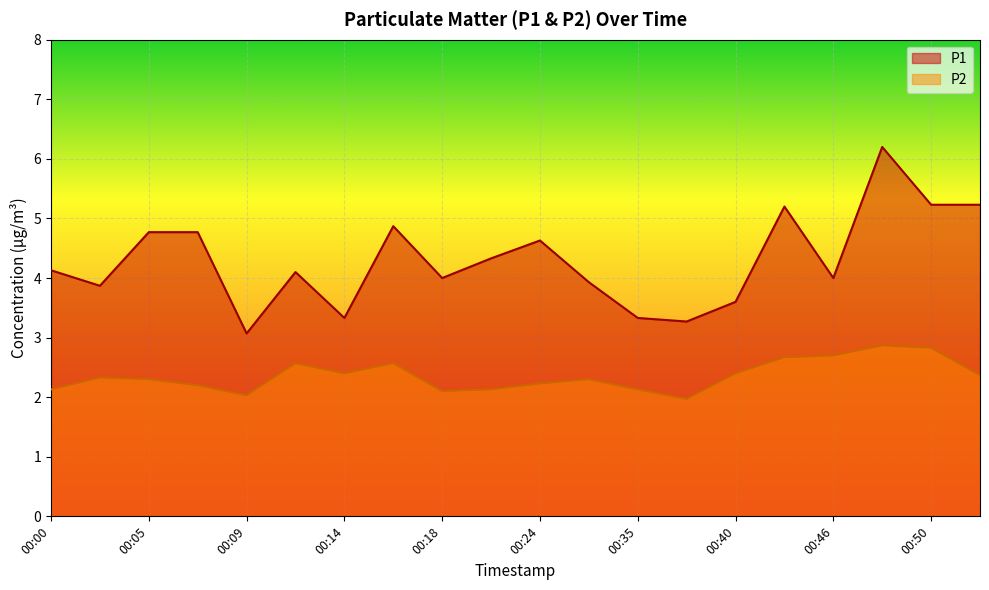

How many interior local peaks does the P2 series have?

5